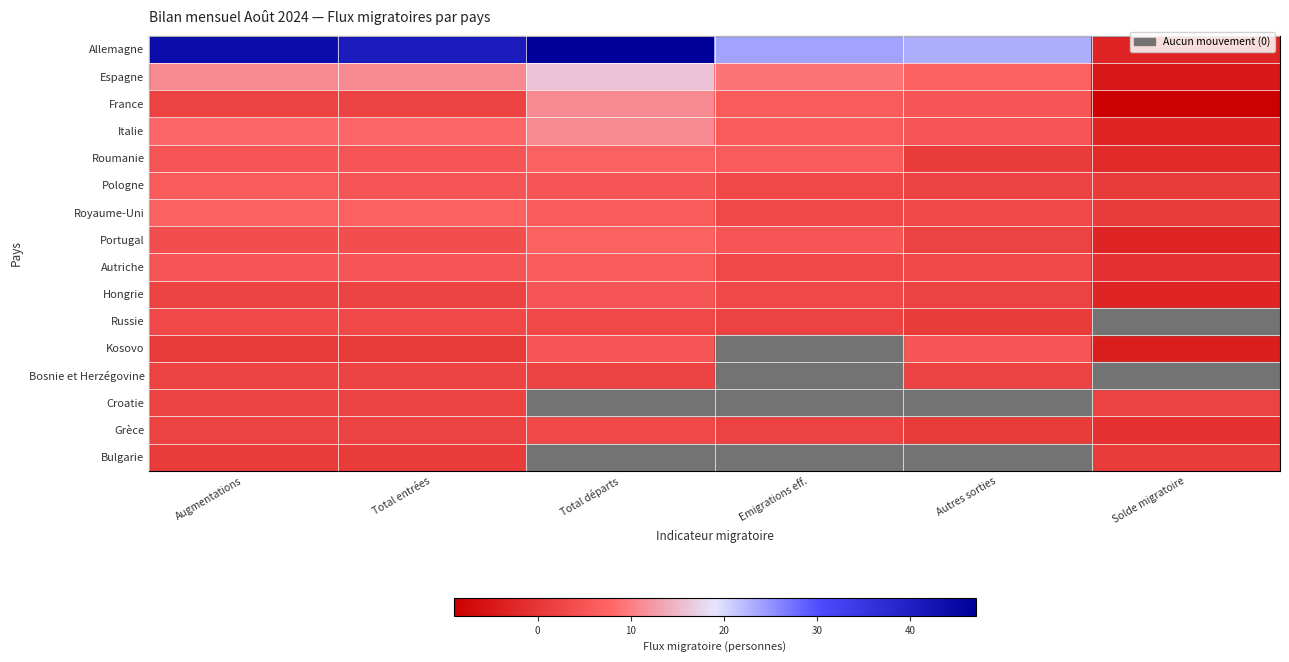

Between Total départs and Solde migratoire, which series saw the biggest shift?

Allemagne